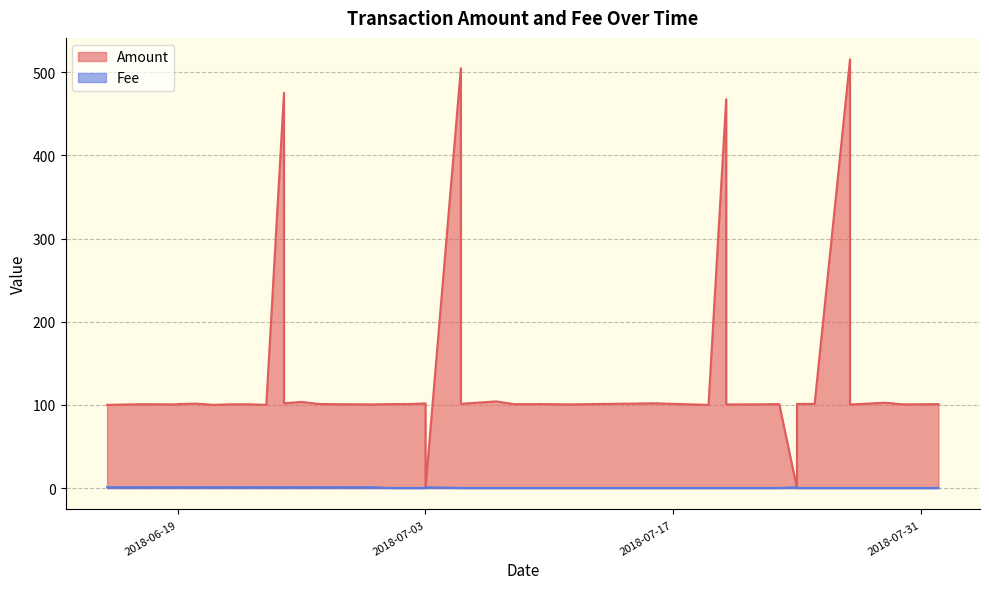

What is the difference between the Amount values at 2018-07-05 and 2018-07-16?

0.6